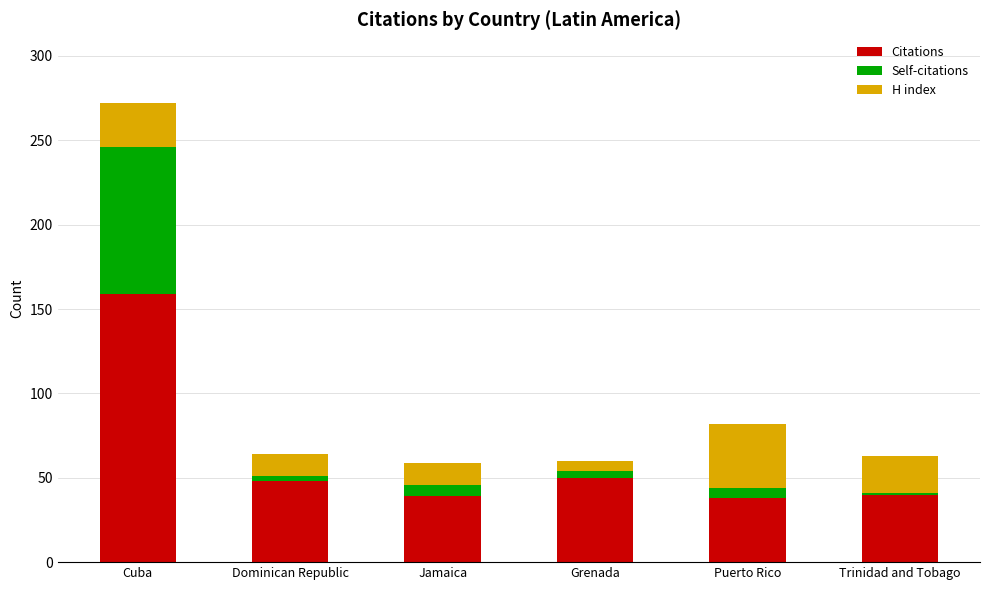

Where is Citations nearest to the value 98?

Grenada